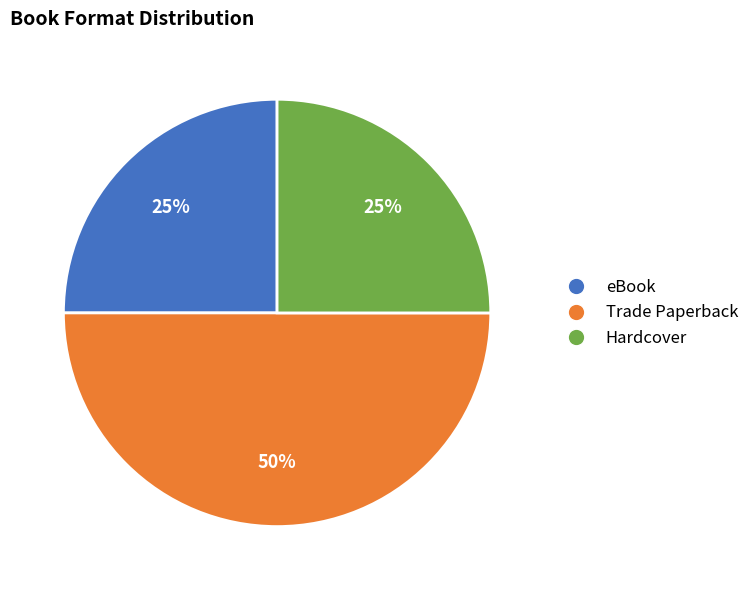

To the nearest percent, what is the average slice percentage?

33%